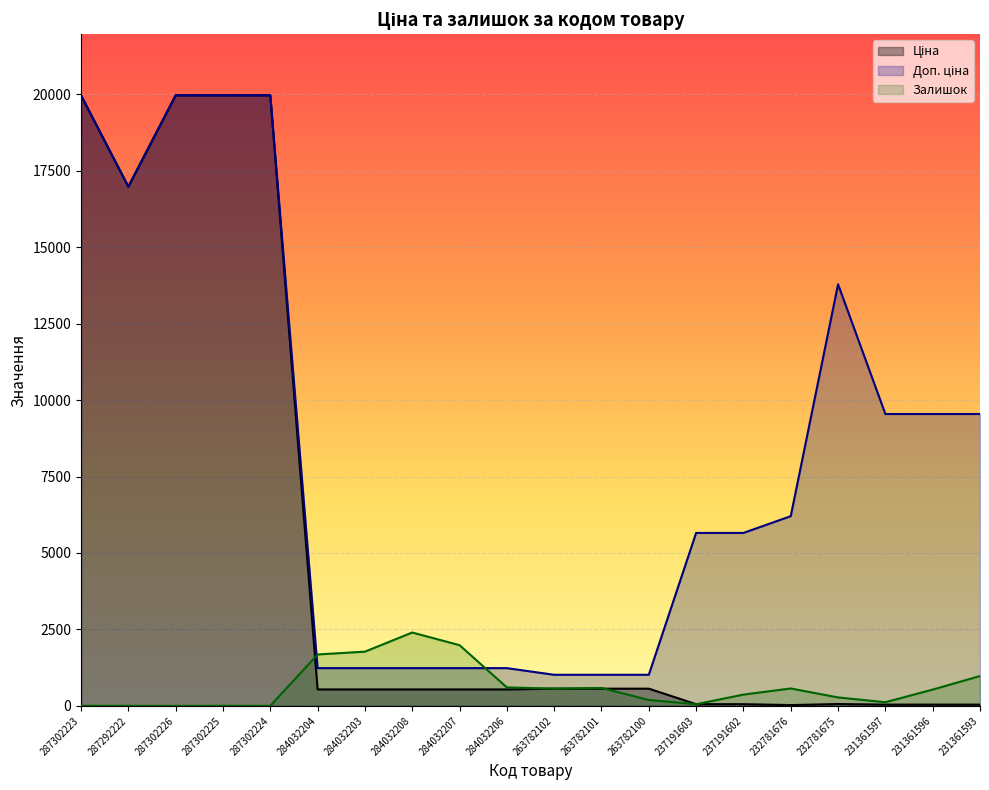

Rank the series by their maximum value, from highest to lowest.

Ціна, Доп. ціна, Залишок